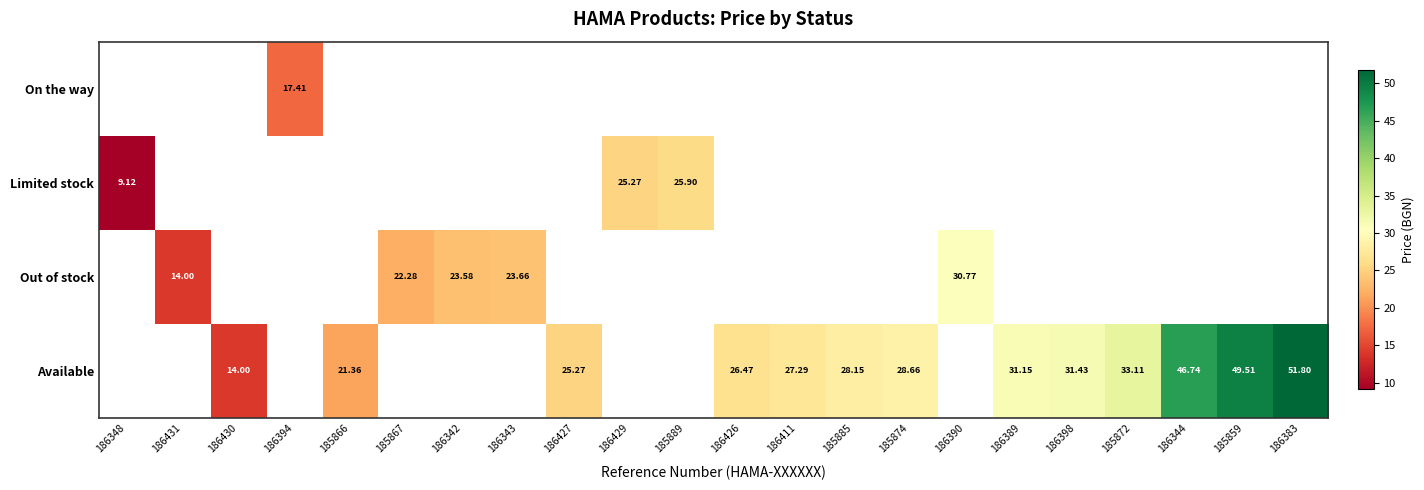

At which category does the chart reach its minimum across all series?

186348